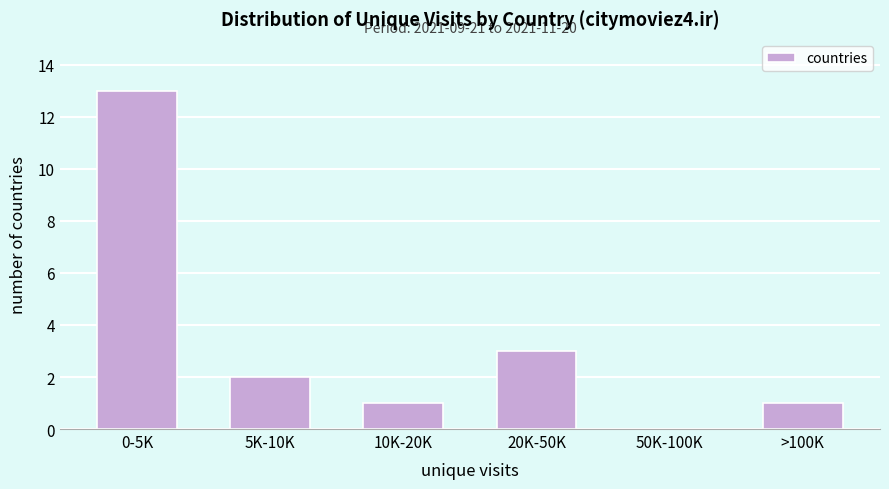

Reading left to right, transcribe all the data shown in this chart.

0-5K=13	5K-10K=2	10K-20K=1	20K-50K=3	50K-100K=0	>100K=1